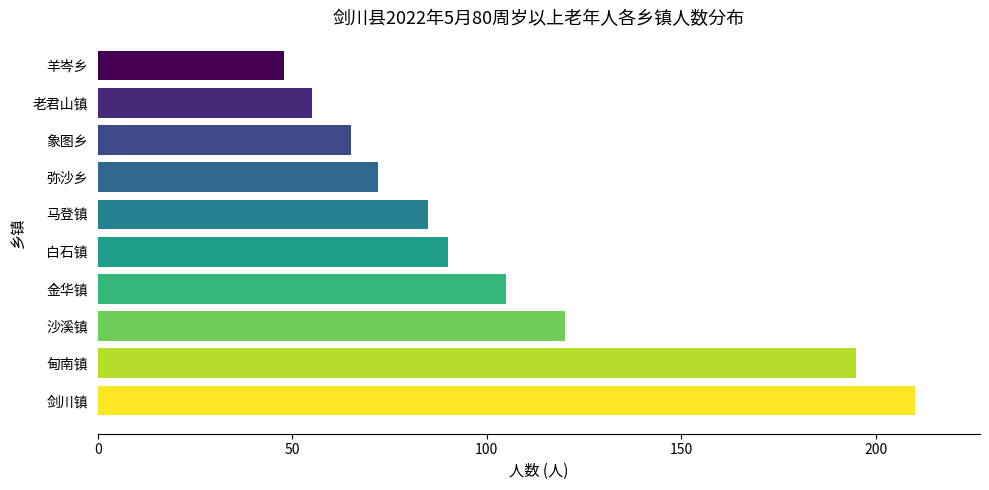

What is the minimum value shown in the chart?

48